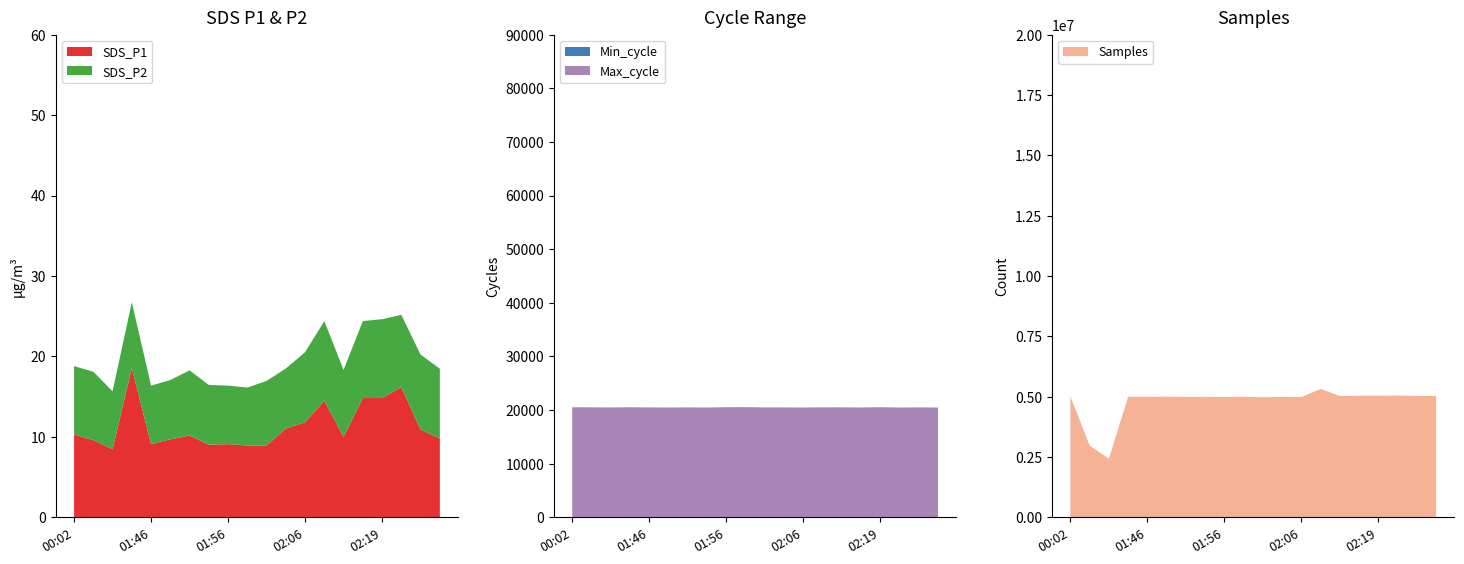

Reading left to right, what are all the values shown in this chart?

SDS_P1: 00:02=10.3	00:33=9.6	01:42=8.5	01:44=18.6	01:46=9.1	01:49=9.7	01:51=10.2	01:54=9.0	01:56=9.1	01:59=8.9	02:01=8.9	02:04=11.0	02:06=11.8	02:11=14.5	02:14=10.0	02:16=14.8	02:19=14.8	02:21=16.2	02:23=10.9	02:26=9.8
SDS_P2: 00:02=8.5	00:33=8.5	01:42=7.2	01:44=8.2	01:46=7.3	01:49=7.4	01:51=8.1	01:54=7.4	01:56=7.3	01:59=7.2	02:01=8.0	02:04=7.5	02:06=8.7	02:11=9.9	02:14=8.3	02:16=9.6	02:19=9.8	02:21=9.0	02:23=9.3	02:26=8.7
Min_cycle: 00:02=28.0	00:33=23.0	01:42=23.0	01:44=28.0	01:46=28.0	01:49=28.0	01:51=28.0	01:54=28.0	01:56=28.0	01:59=28.0	02:01=28.0	02:04=28.0	02:06=28.0	02:11=23.0	02:14=28.0	02:16=28.0	02:19=28.0	02:21=28.0	02:23=28.0	02:26=28.0
Max_cycle: 00:02=20496.0	00:33=20492.0	01:42=20464.0	01:44=20498.0	01:46=20468.0	01:49=20454.0	01:51=20468.0	01:54=20449.0	01:56=20514.0	01:59=20526.0	02:01=20465.0	02:04=20464.0	02:06=20450.0	02:11=20487.0	02:14=20486.0	02:16=20456.0	02:19=20511.0	02:21=20448.0	02:23=20470.0	02:26=20451.0
Samples: 00:02=5013638.0	00:33=2971093.0	01:42=2429678.0	01:44=4997438.0	01:46=4997340.0	01:49=5000295.0	01:51=4989301.0	01:54=4992344.0	01:56=4986178.0	01:59=4995812.0	02:01=4976166.0	02:04=4990023.0	02:06=4985309.0	02:11=5316581.0	02:14=5026276.0	02:16=5037754.0	02:19=5040301.0	02:21=5046494.0	02:23=5032026.0	02:26=5030394.0